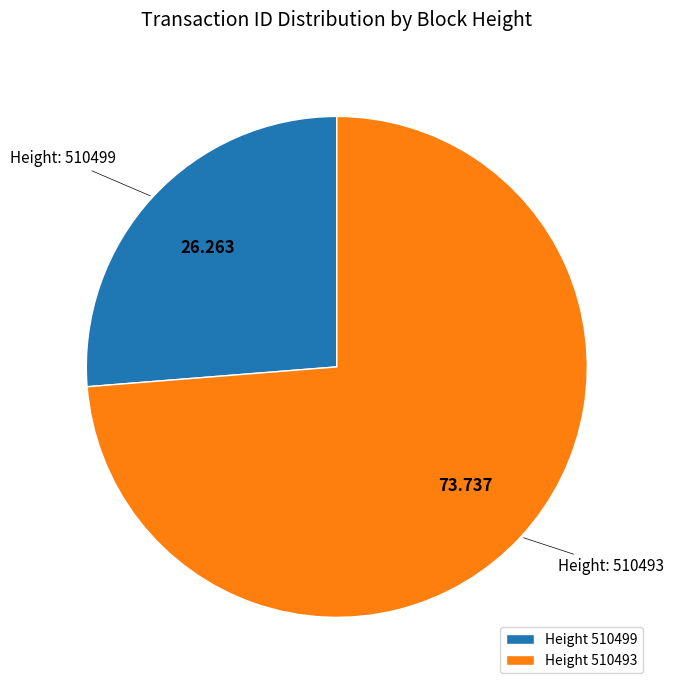

Do Height 510493 and Height 510499 together represent more than half of the pie?

Yes